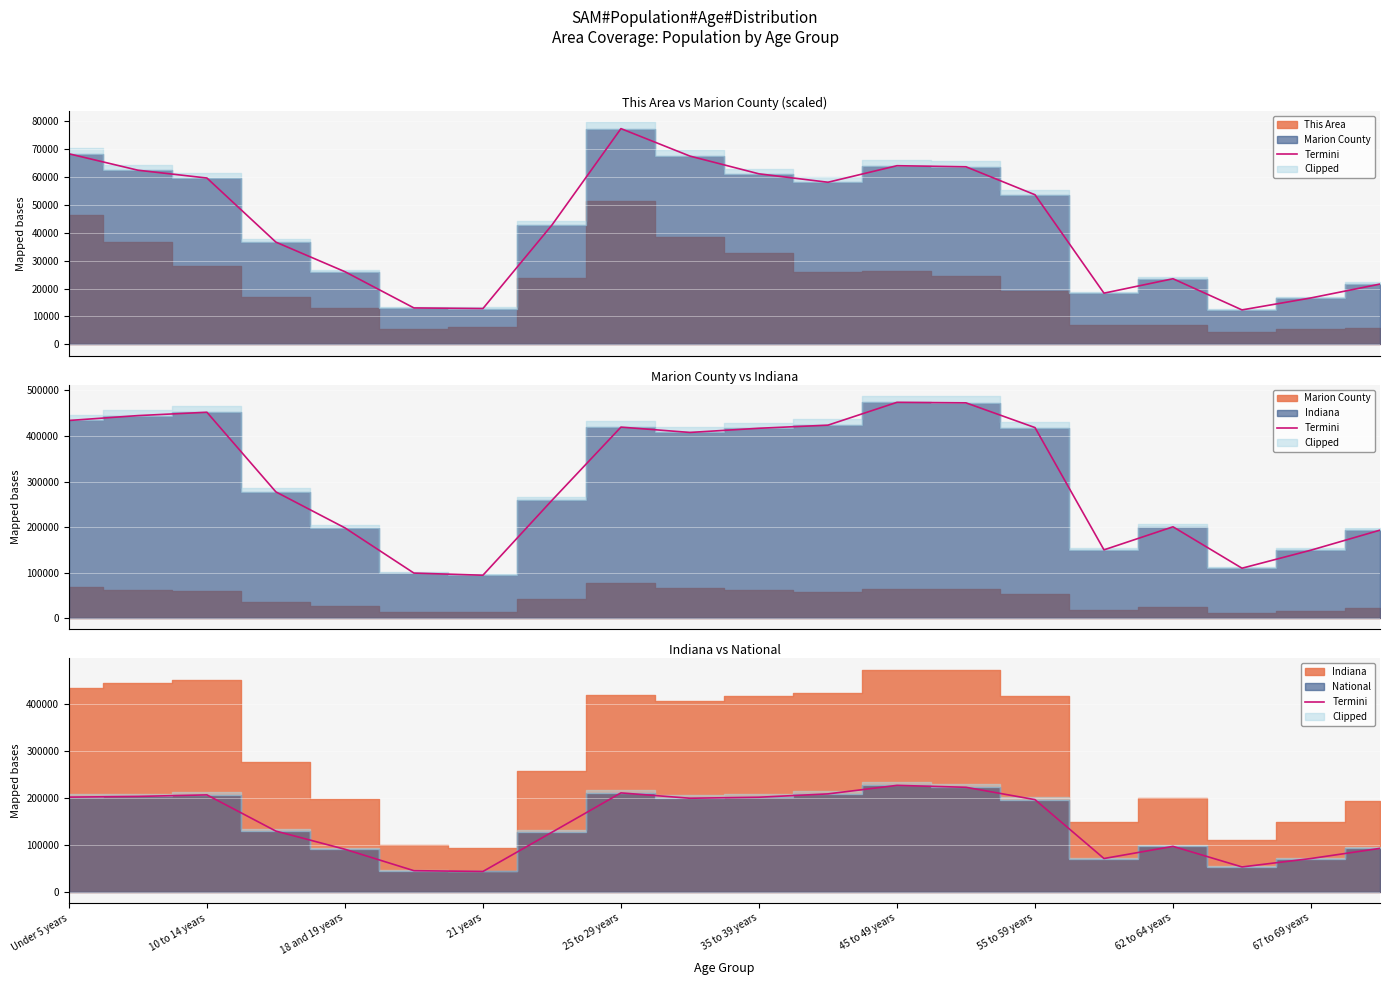

True or false: the data shows 354376.9 at 35 to 39 years.

False